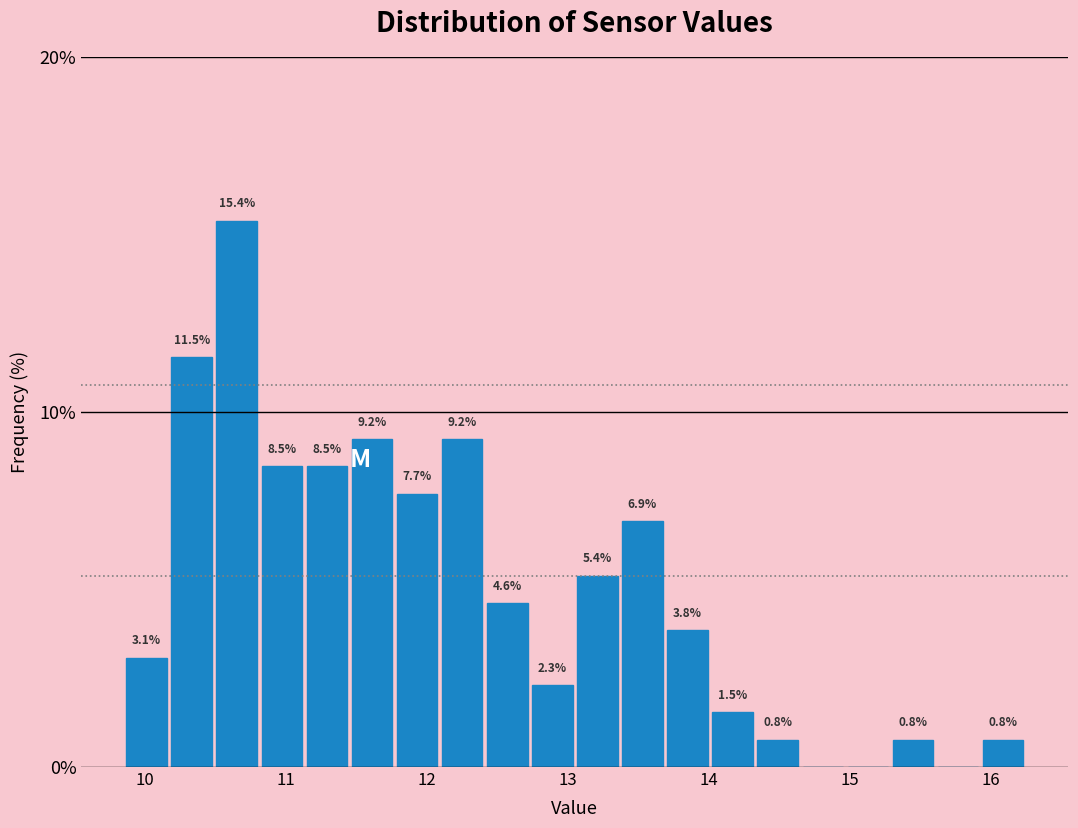

Around what value on the x-axis is the tallest bar? Give the approximate position of its centre, as read against the axis.

10.7